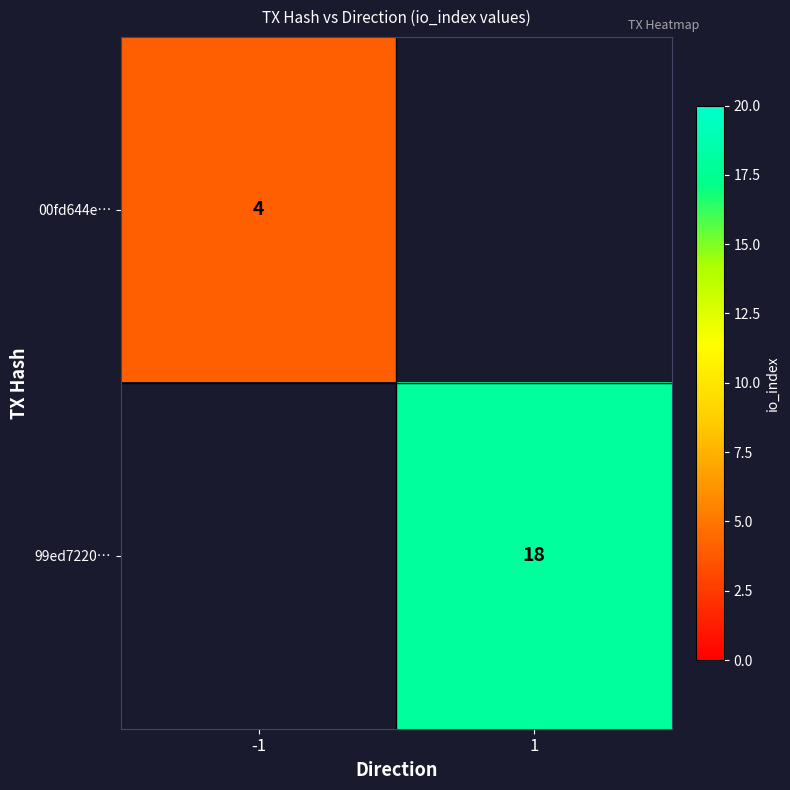

Is it true that 00fd644e… equals 6 at -1?

False